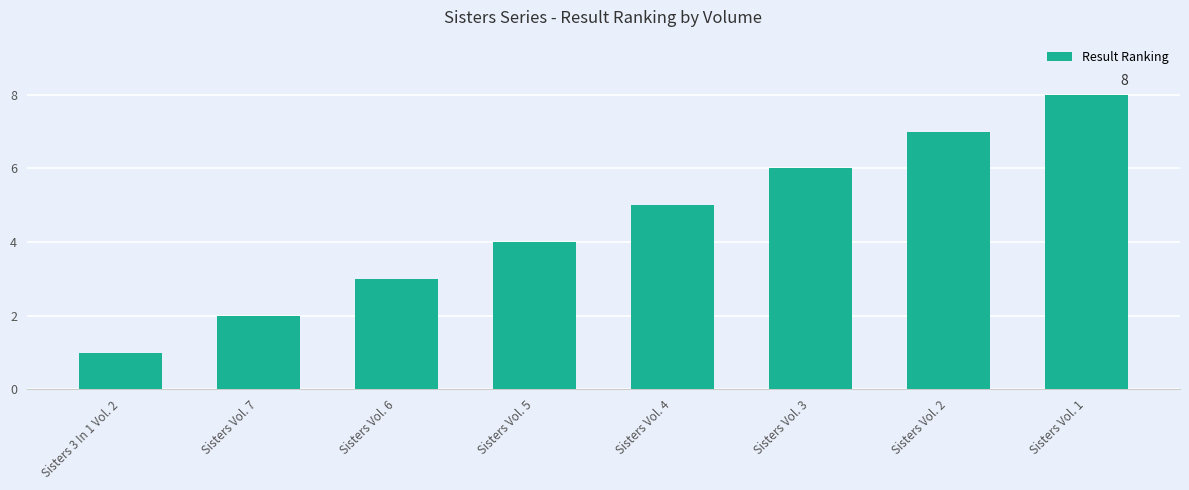

Does the chart contain stacked bars?

No